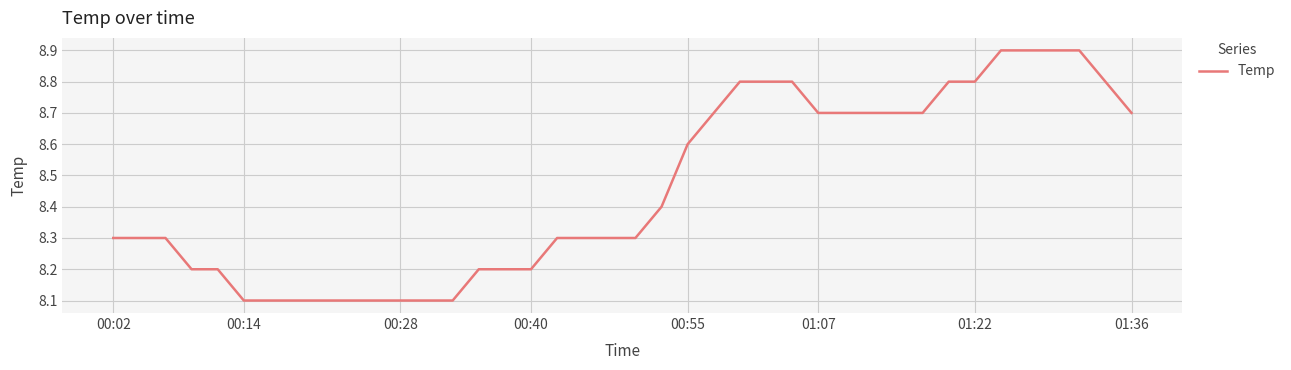

How many lines are shown in the chart?

1